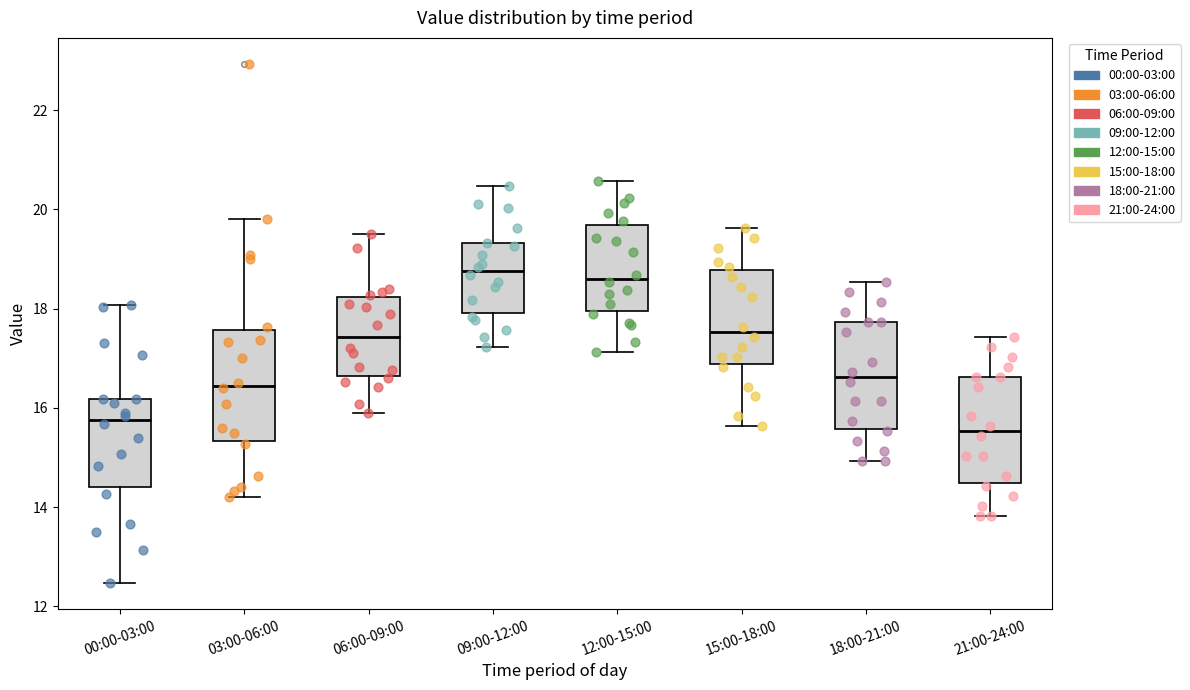

Reading left to right, transcribe this box plot: for each box, give where its median line is, the range the box spans, and where its two whiskers end, as read against the y-axis. The values are not printed on the chart, so give them approximately, as read against the axis.

00:00-03:00: median 15.8, box 14.4 to 16.2, whiskers 12.4 to 18.0
03:00-06:00: median 16.4, box 15.4 to 17.6, whiskers 14.2 to 19.8
06:00-09:00: median 17.4, box 16.6 to 18.2, whiskers 16.0 to 19.6
09:00-12:00: median 18.8, box 18.0 to 19.4, whiskers 17.2 to 20.4
12:00-15:00: median 18.6, box 18.0 to 19.6, whiskers 17.2 to 20.6
15:00-18:00: median 17.6, box 16.8 to 18.8, whiskers 15.6 to 19.6
18:00-21:00: median 16.6, box 15.6 to 17.8, whiskers 15.0 to 18.6
21:00-24:00: median 15.6, box 14.4 to 16.6, whiskers 13.8 to 17.4